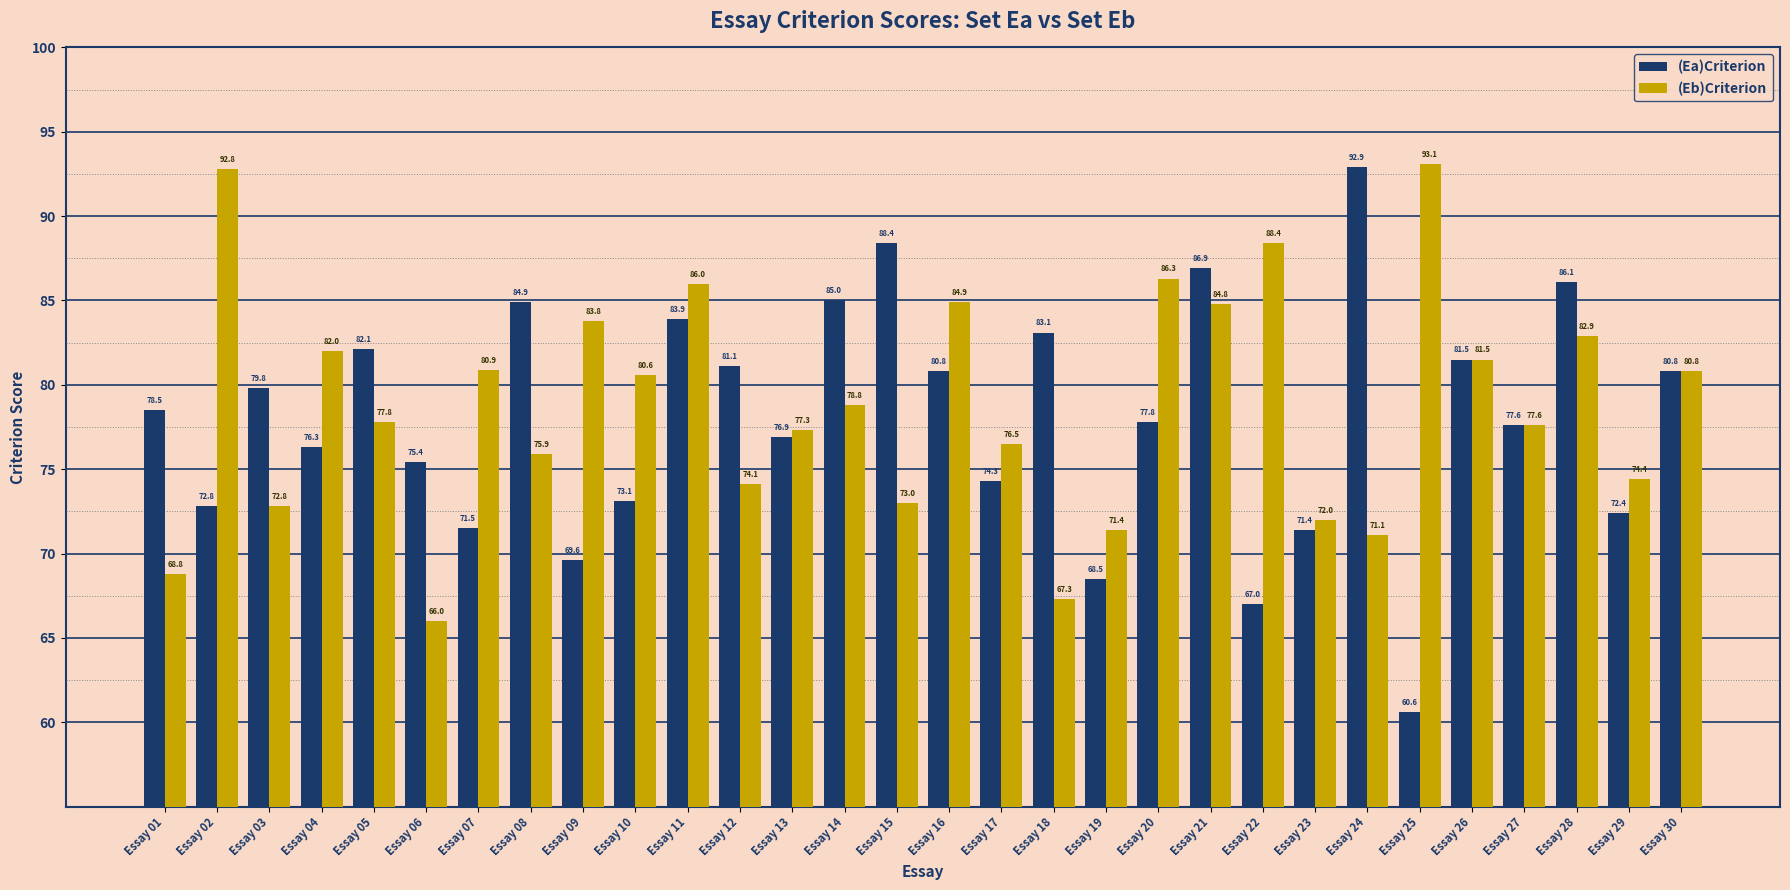

What is the highest value of the (Ea)Criterion series?

92.9